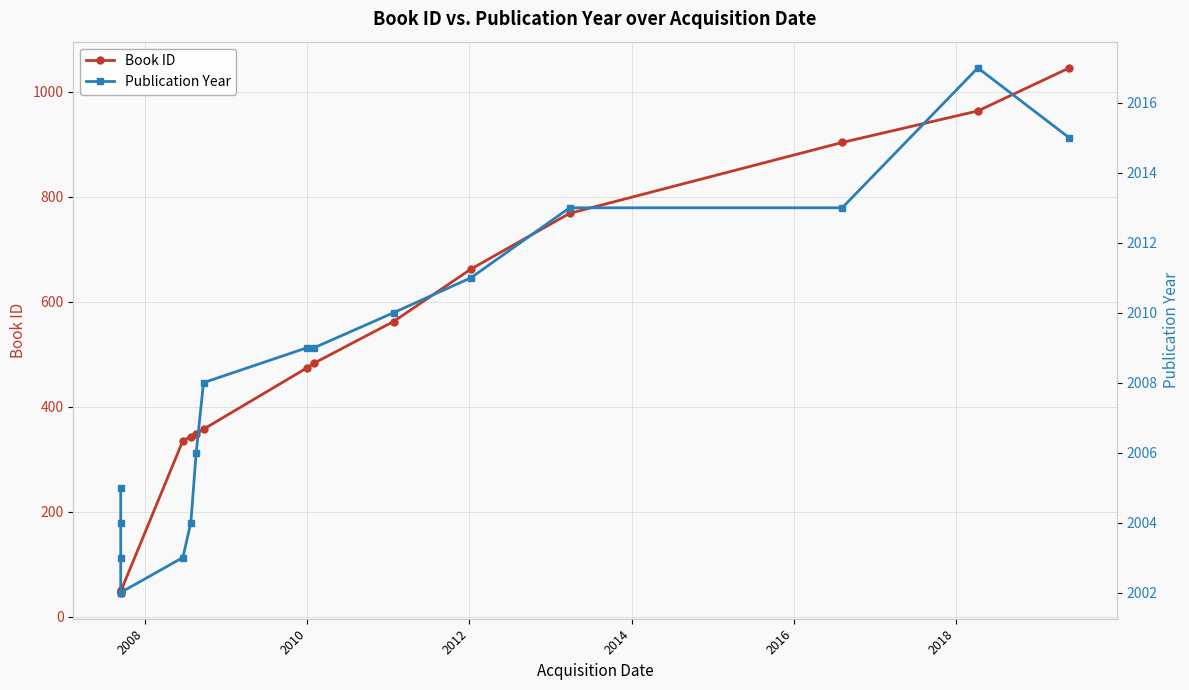

List the series in order of their overall mean, highest first.

Publication Year, Book ID